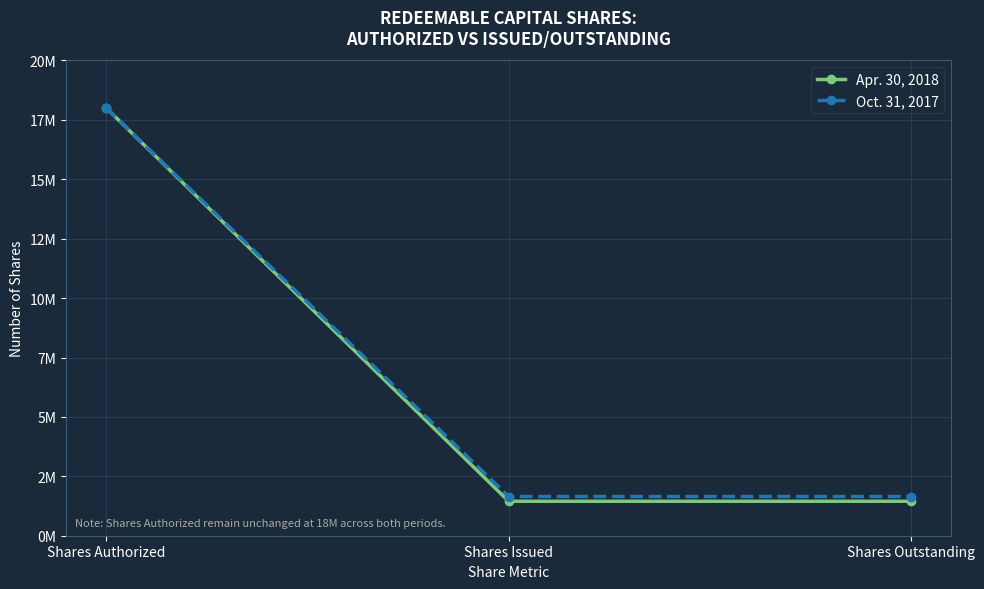

What is the minimum value for Oct. 31, 2017?

1650000